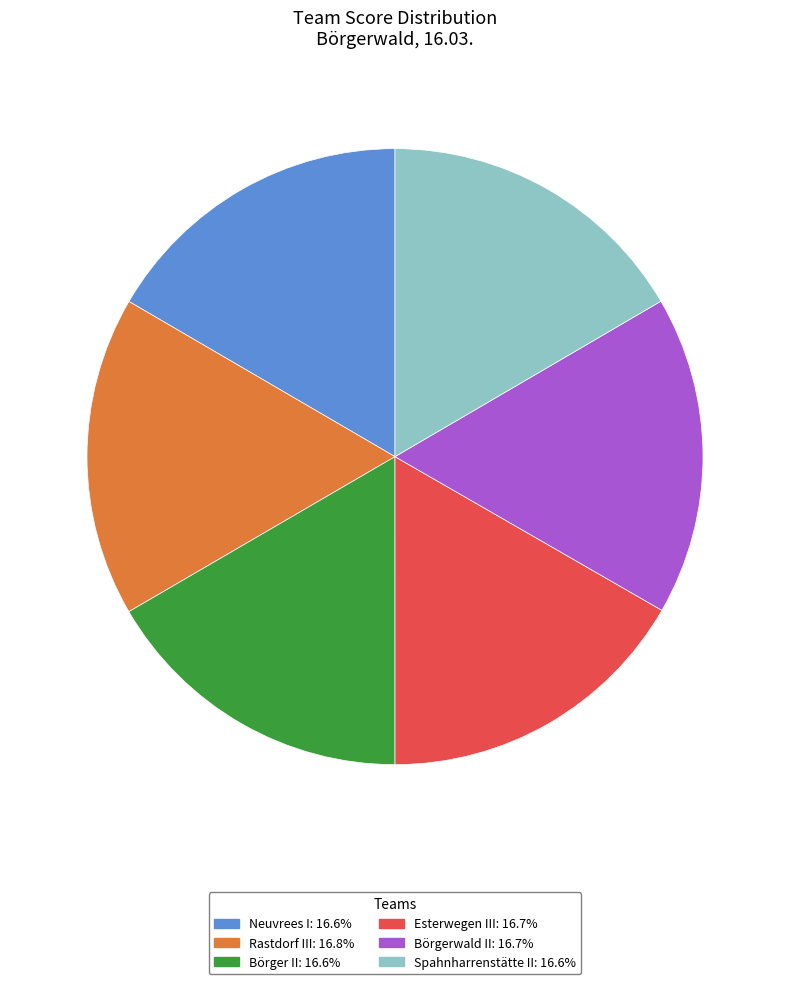

Approximately how many times larger is the value at Spahnharrenstätte II compared to Esterwegen III?

1.0